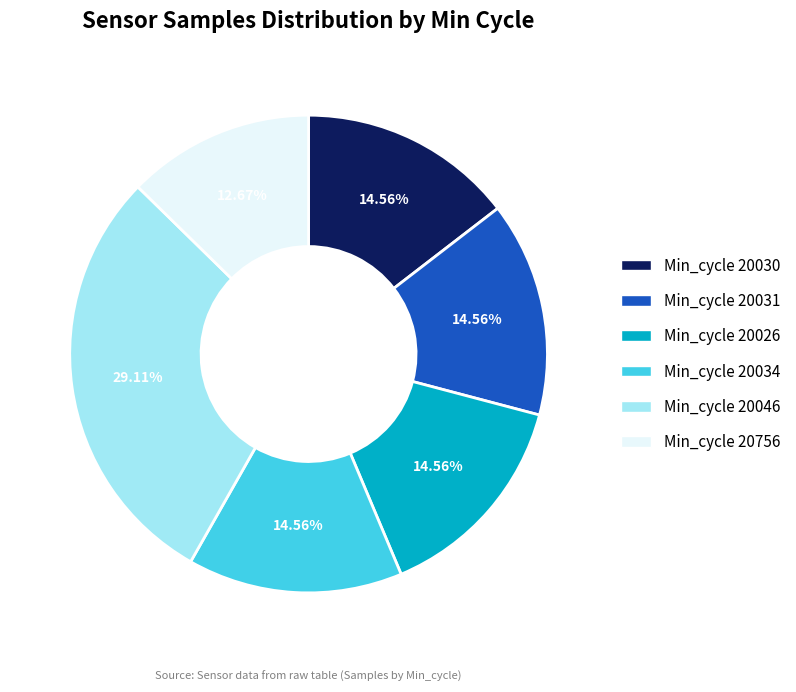

Approximately how many times larger is the value at Min_cycle 20034 compared to Min_cycle 20046?

0.5